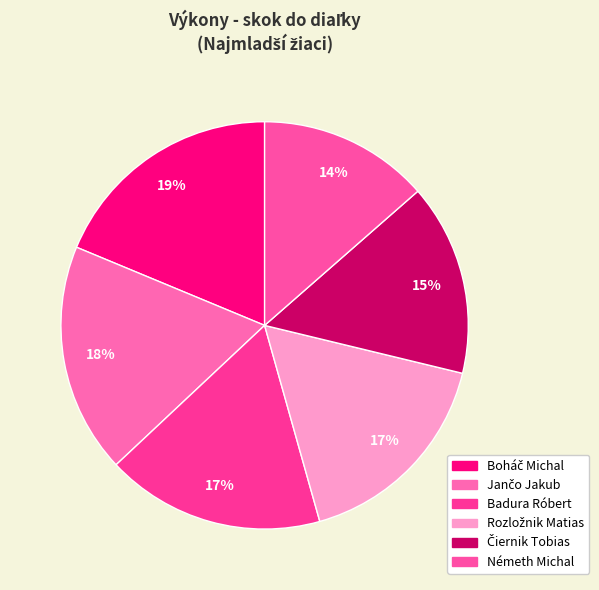

To the nearest percent, what is the average slice percentage?

17%